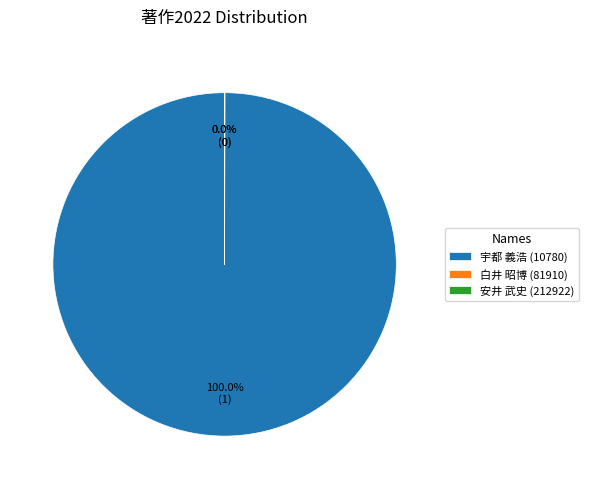

Is there any slice that represents more than half of the pie?

Yes